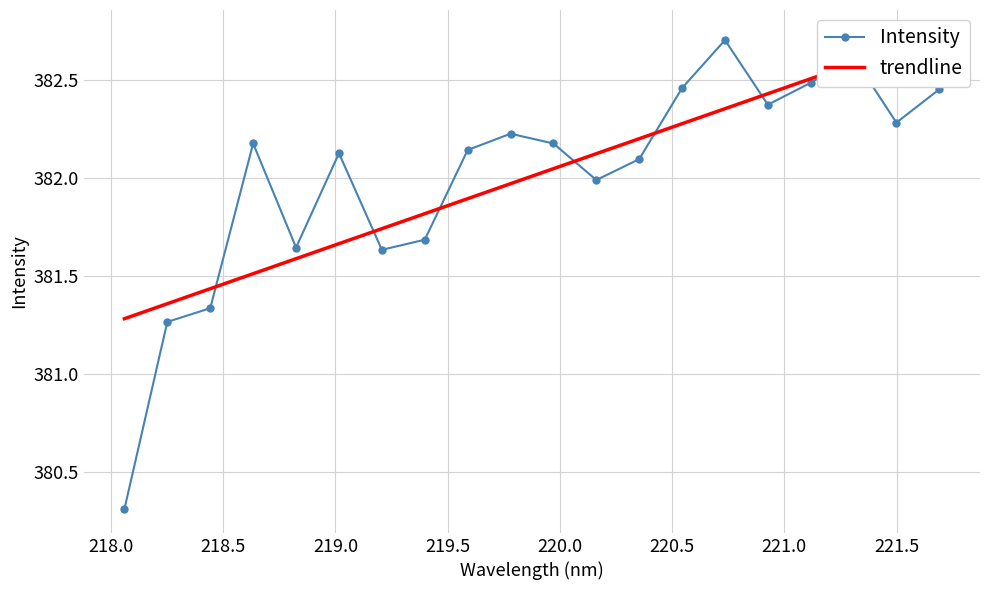

In Intensity, how many points are lower than both neighbors (excluding endpoints)?

5